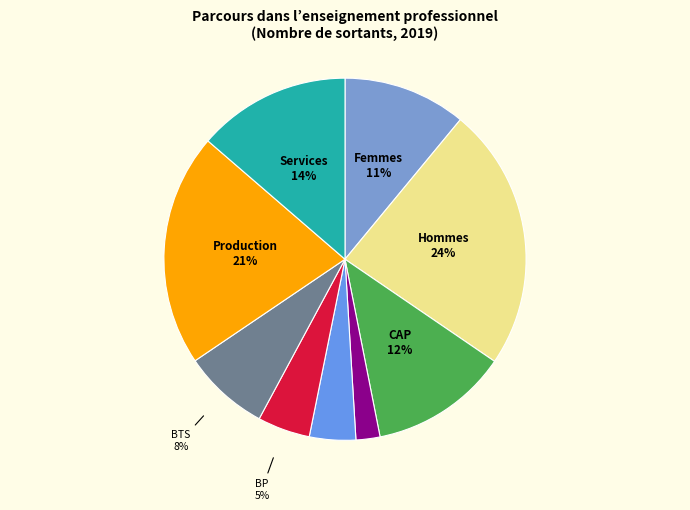

Does any single category account for the majority?

No